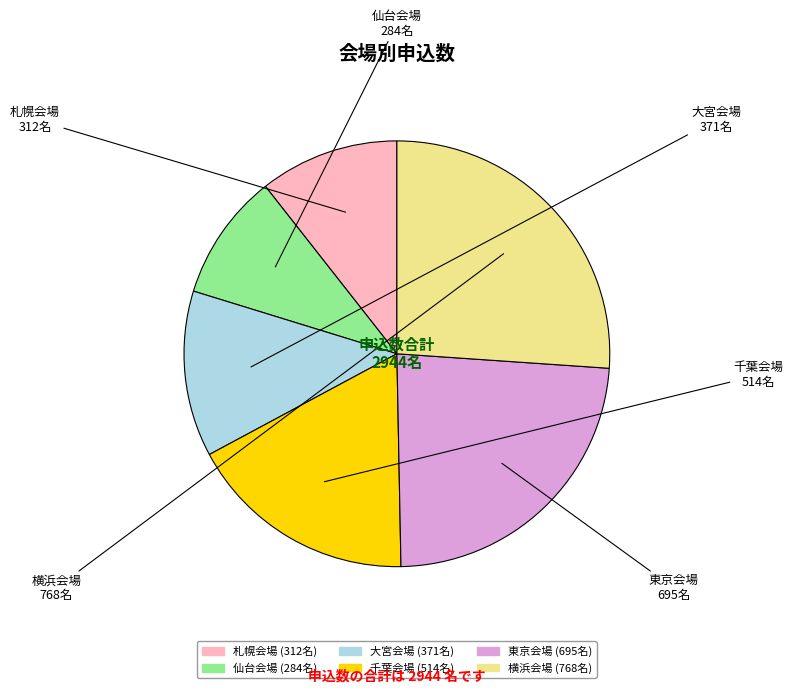

Rank the categories by value from highest to lowest.

横浜会場, 東京会場, 千葉会場, 大宮会場, 札幌会場, 仙台会場